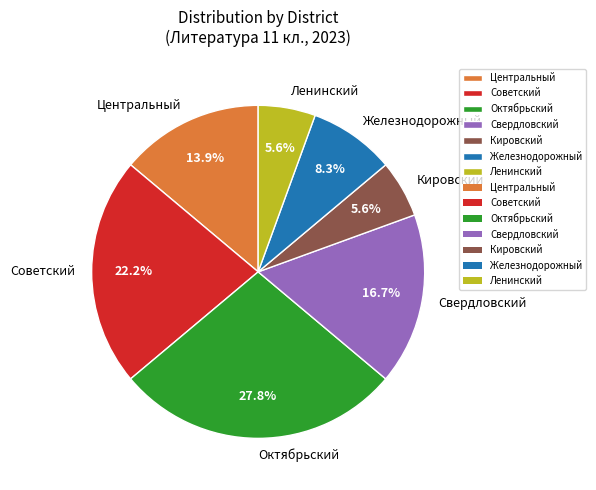

Is it true that Ленинский is 11% of the pie?

False